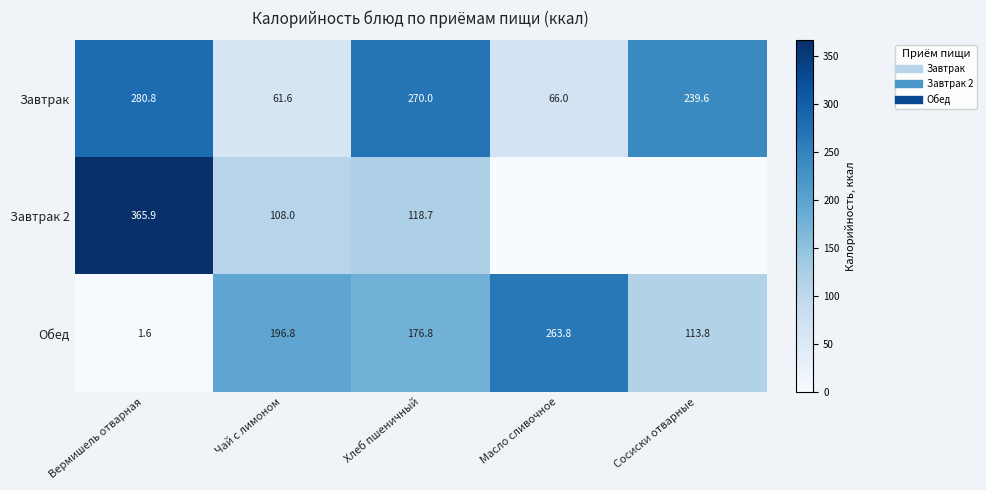

True or false: Обед has a value of 263.8 at Масло сливочное.

True